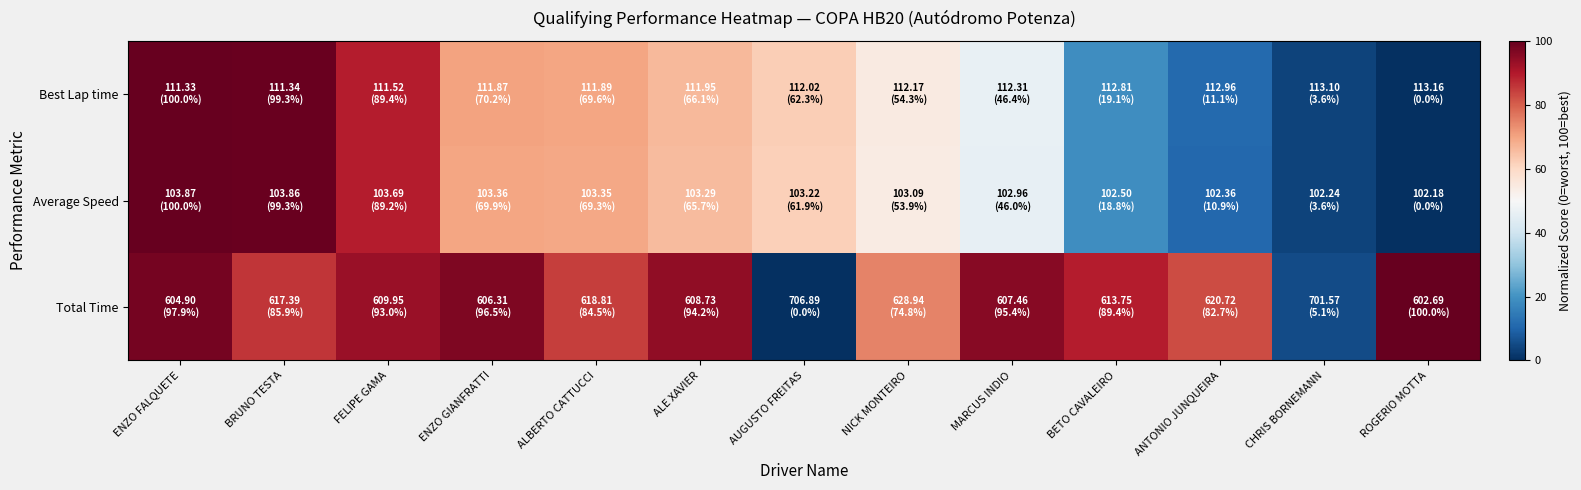

What is the greatest value displayed?

100.0